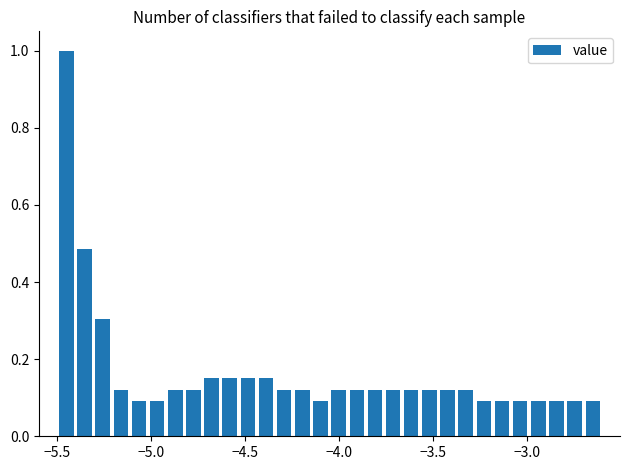

Read against the x-axis, roughly where is the centre of the tallest bar?

-5.45